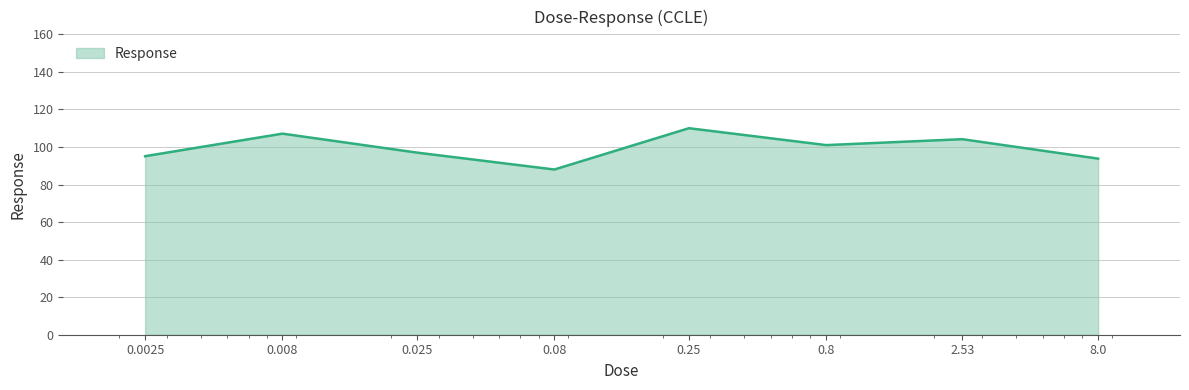

True or false: there are more than 1 points higher than both neighbors.

True